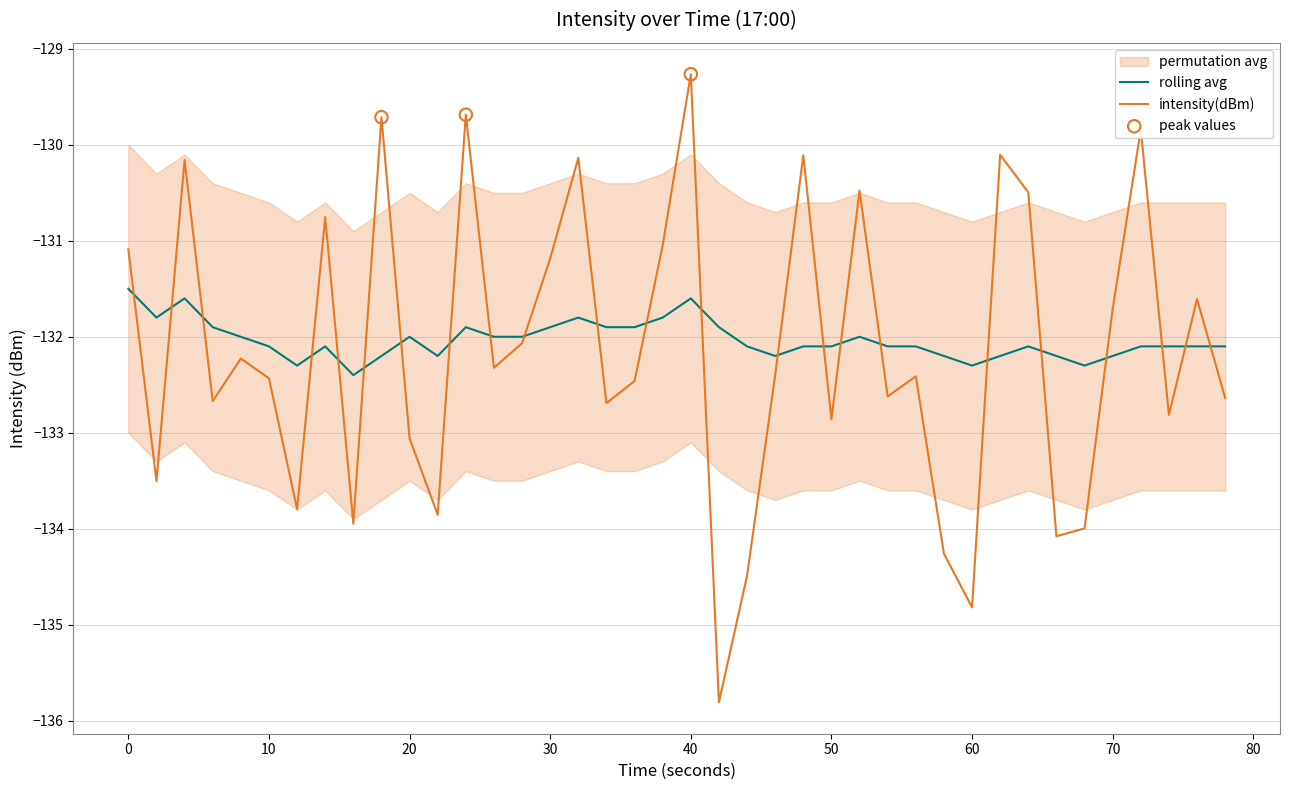

Which series contains the highest Y value?

intensity(dBm)